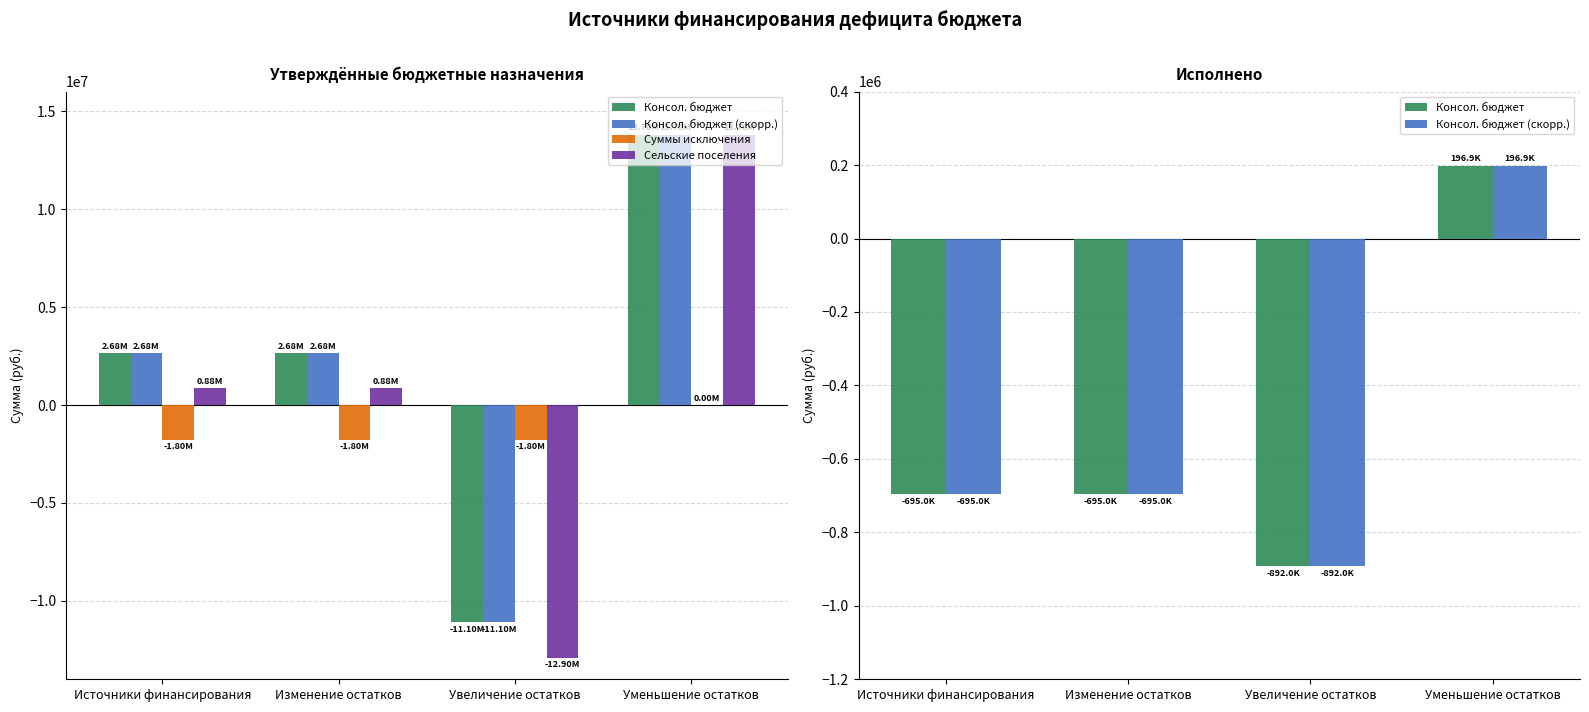

How many data points in Сельские поселения are less than 878045?

1